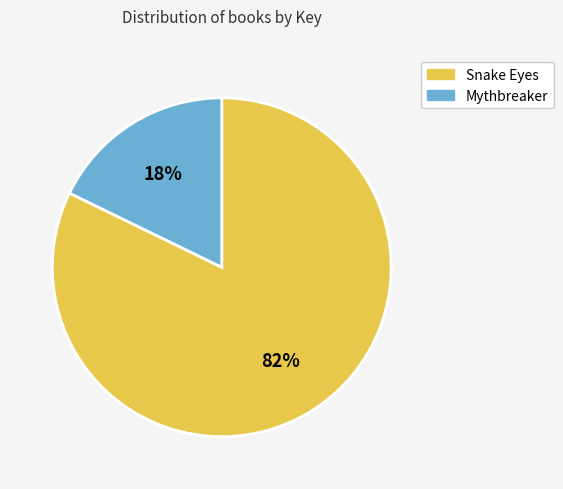

To the nearest percent, what is the difference between the largest and smallest slice percentages?

64%